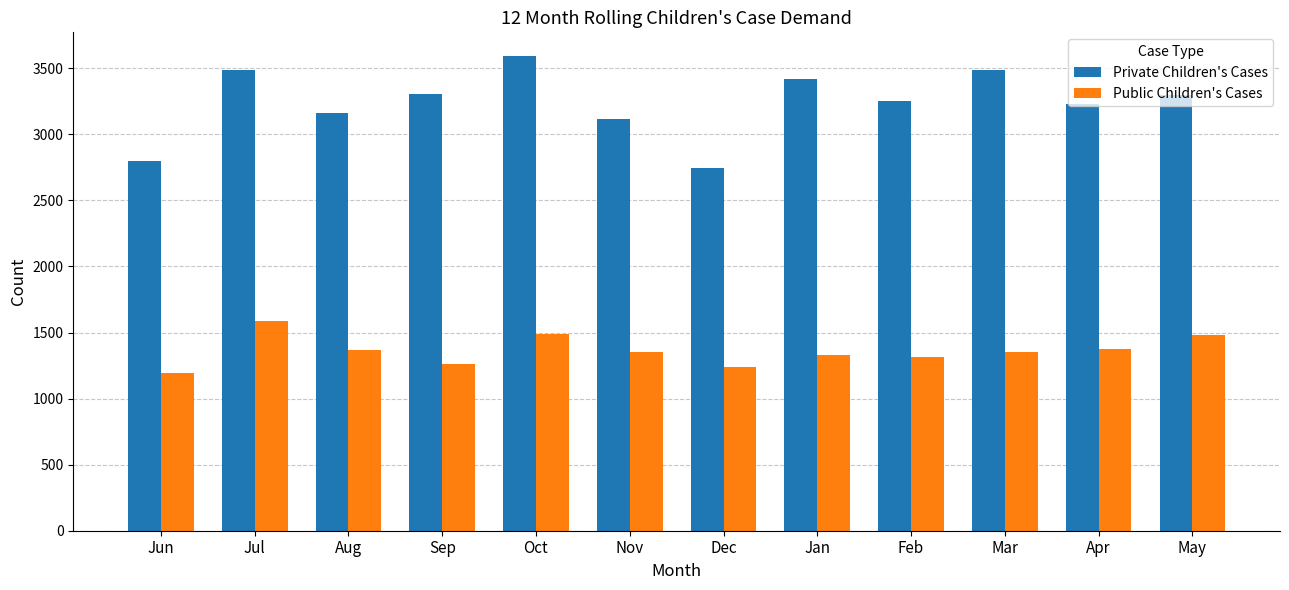

What is the total value across all series at Dec?

3979